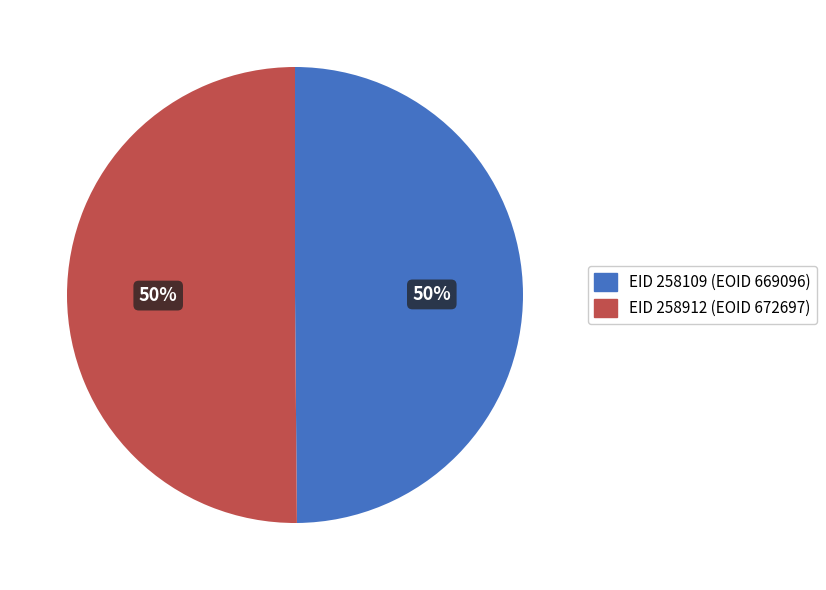

To the nearest percent, what is the average slice percentage?

50%